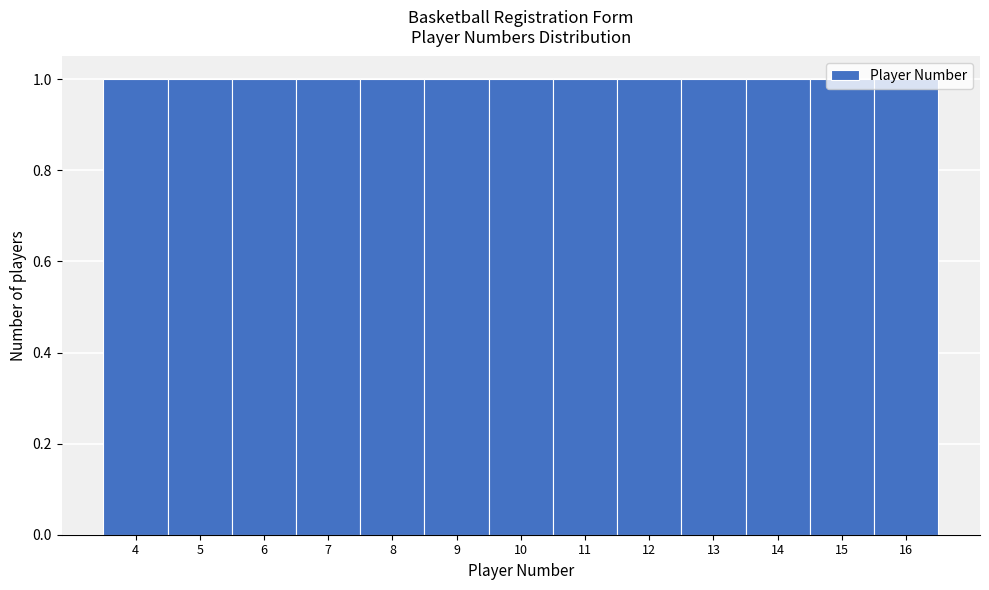

Reading left to right, list every bar in this chart as the range it spans on the x-axis followed by its height. The values are not printed on the chart, so give them approximately, as read against the axis.

3.5 to 4.5: 1
4.5 to 5.5: 1
5.5 to 6.5: 1
6.5 to 7.5: 1
7.5 to 8.5: 1
8.5 to 9.5: 1
9.5 to 10.5: 1
10.5 to 11.5: 1
11.5 to 12.5: 1
12.5 to 13.5: 1
13.5 to 14.5: 1
14.5 to 15.5: 1
15.5 to 16.5: 1